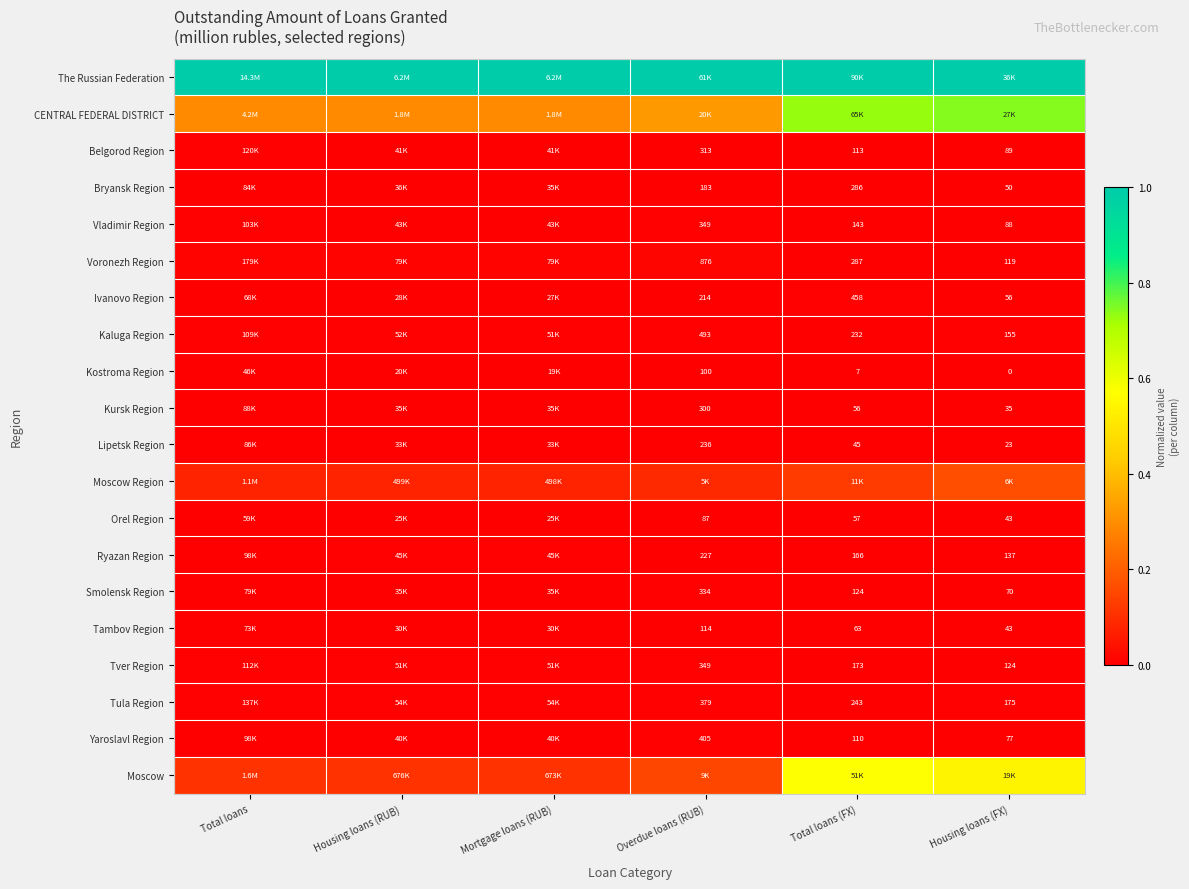

Which category has the highest value across all series?

Total loans